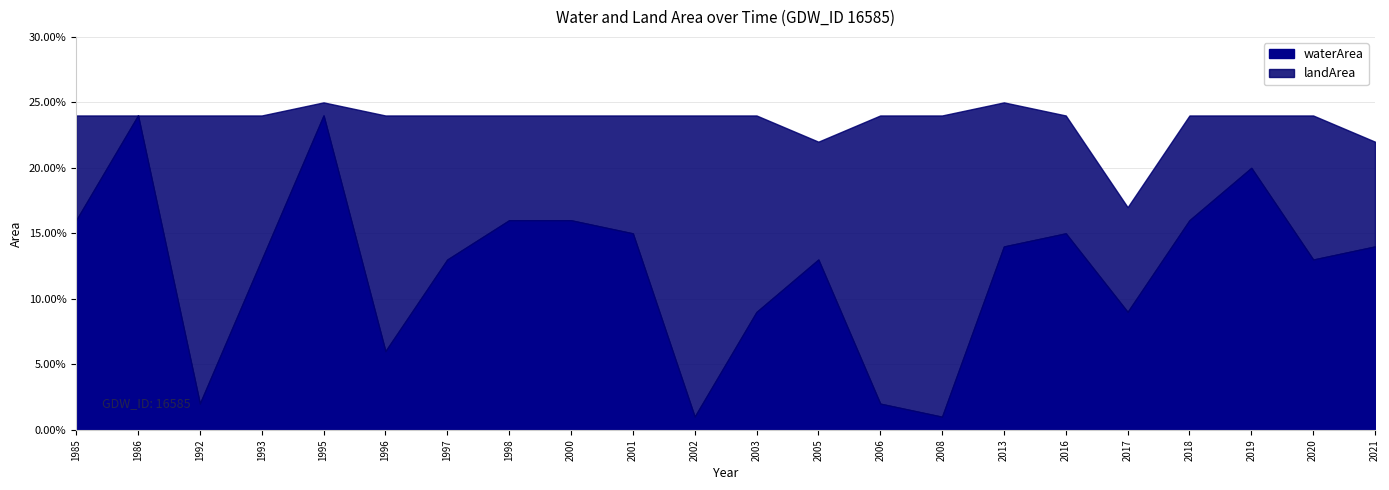

Is the value of waterArea at 2021 greater than the value of landArea at 2000?

Yes